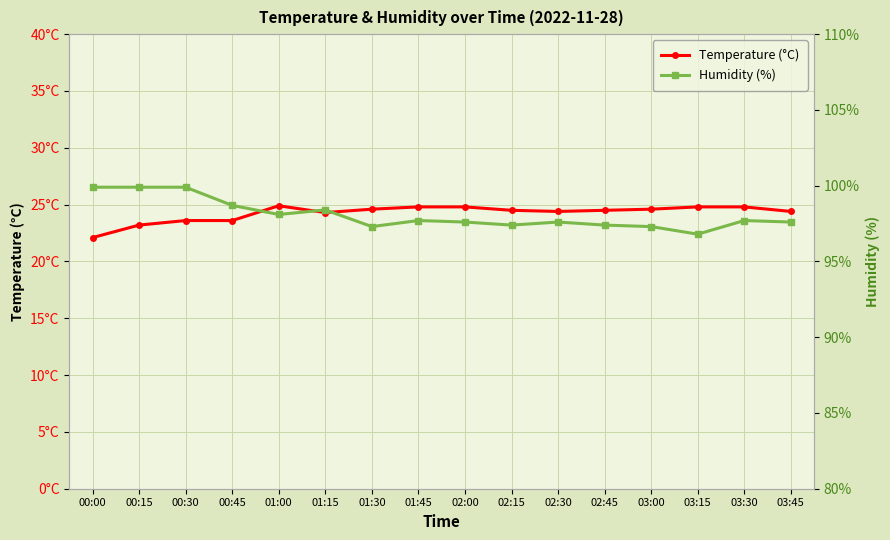

How many lines are shown in the chart?

2